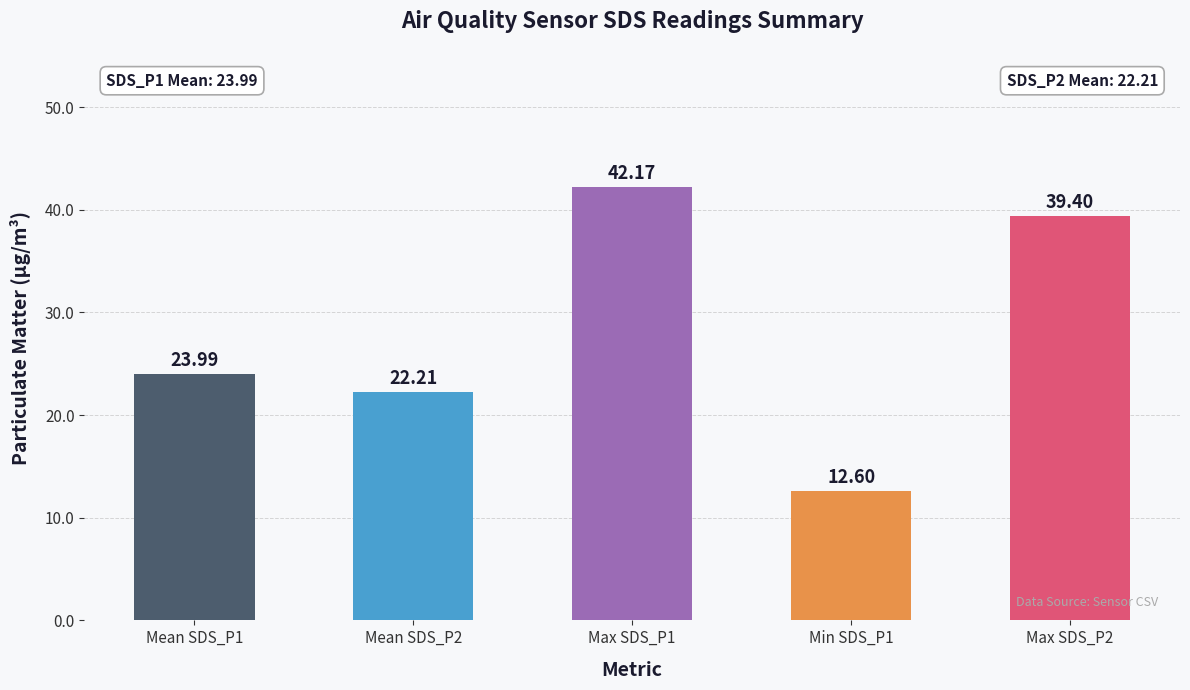

What is the average value?

28.1